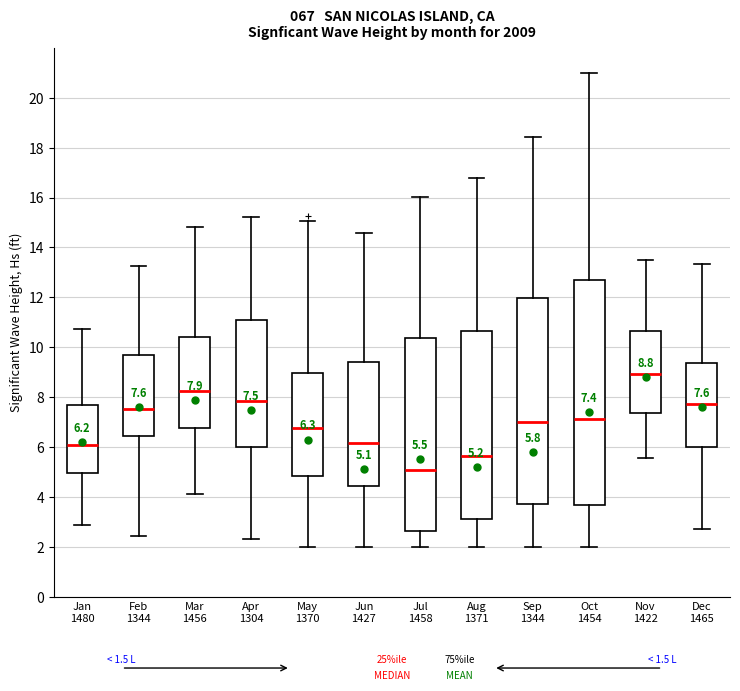

Comparing the boxes themselves (not the whiskers), which one is the tallest?

Oct 1454